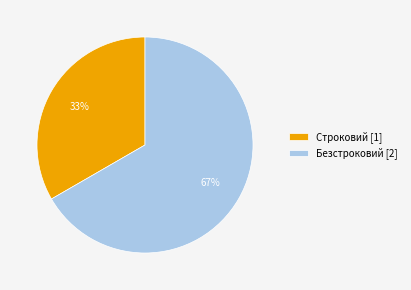

What percentage is the Безстроковий slice, to the nearest percent?

67%